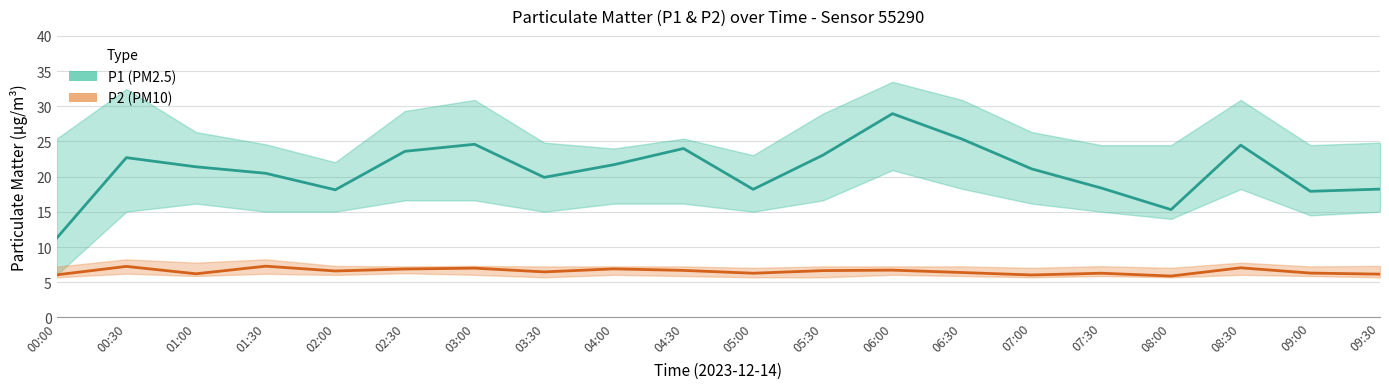

What is the total value across all series at 01:00?

27.6